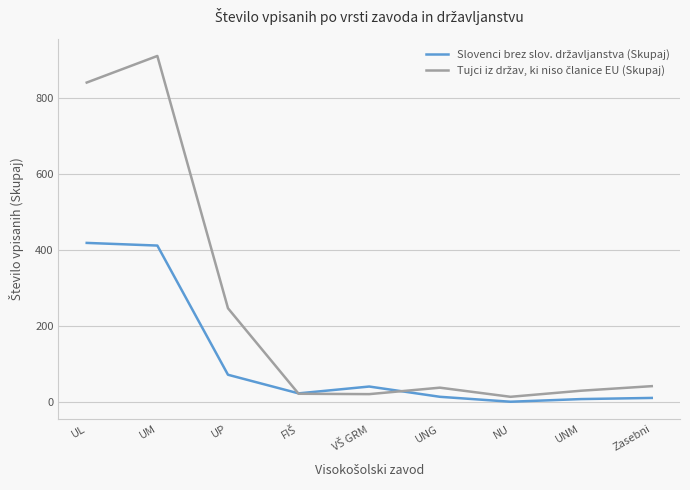

At which category is the sum across all series the highest?

UM